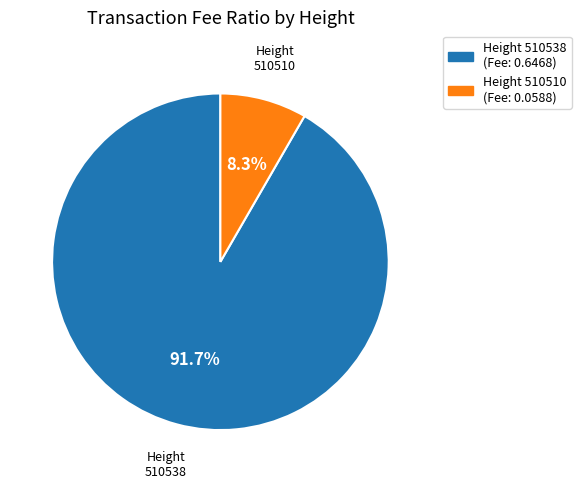

To the nearest percent, what is the difference between the 510510 and 510538 slice percentages?

83%